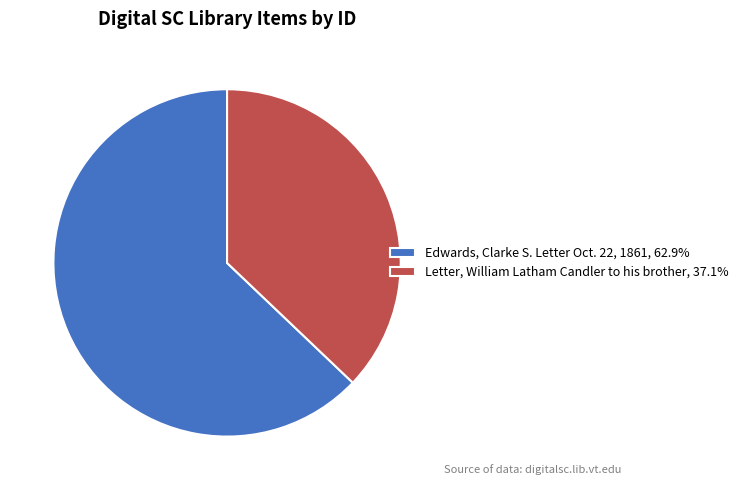

Is Letter, William Latham Candler to his brother, 37.1% the majority of the pie?

No